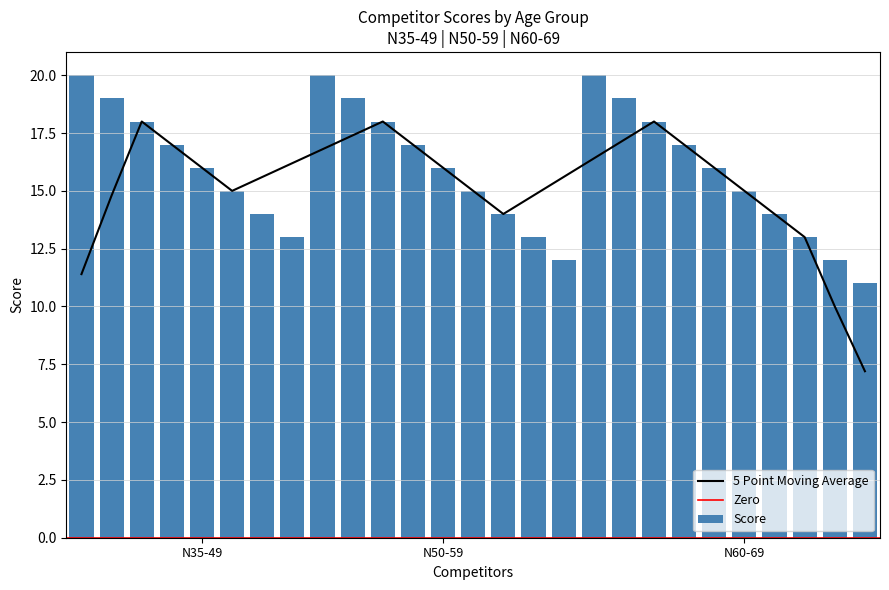

What is the smallest value displayed?

11